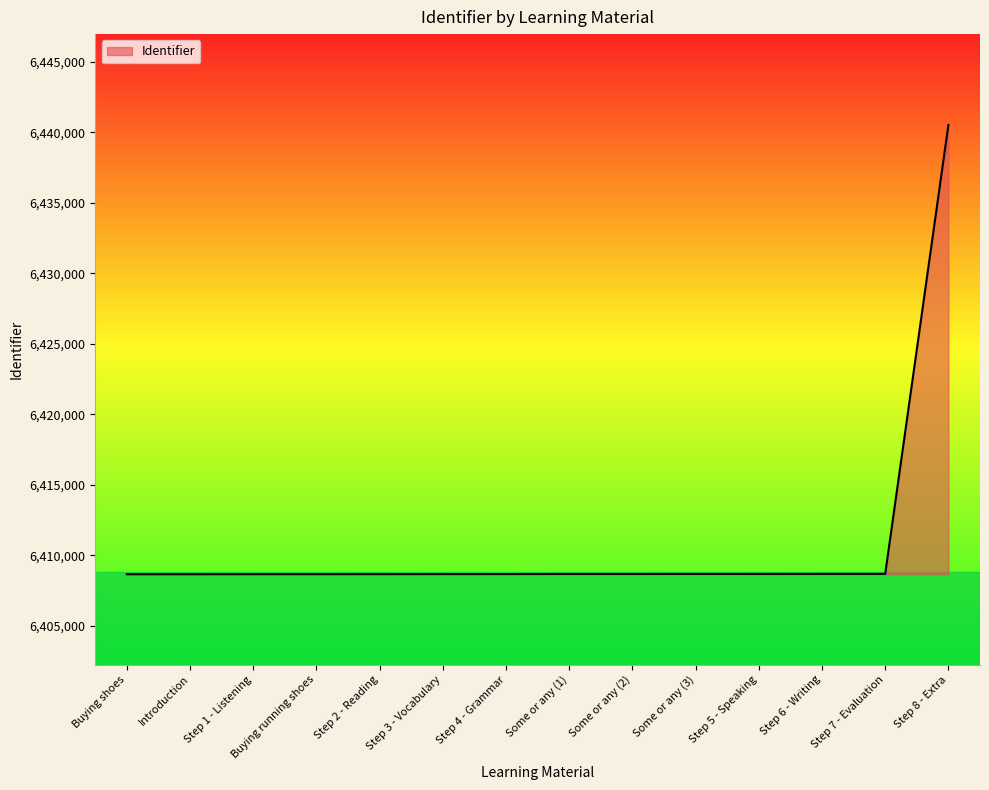

Approximately how many times larger is the value at Step 7 - Evaluation compared to Step 3 - Vocabulary?

1.0